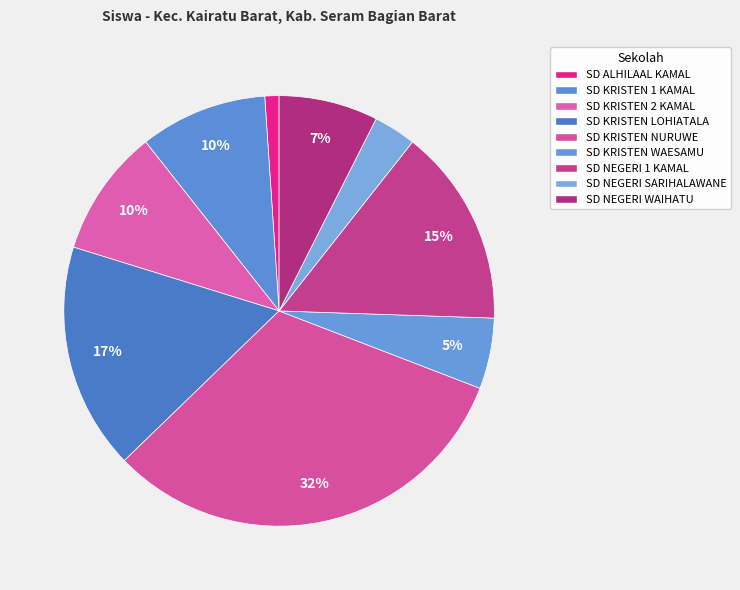

Which has a higher value, SD KRISTEN 1 KAMAL or SD KRISTEN NURUWE?

SD KRISTEN NURUWE